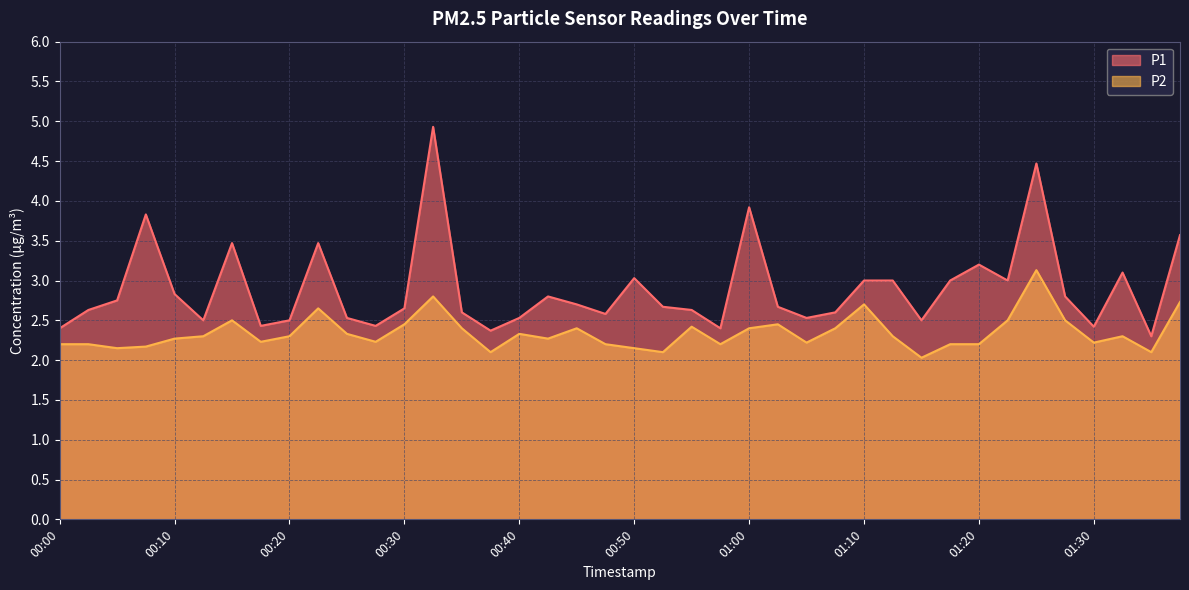

What is the spread (max minus min) of values at 01:23?

0.5